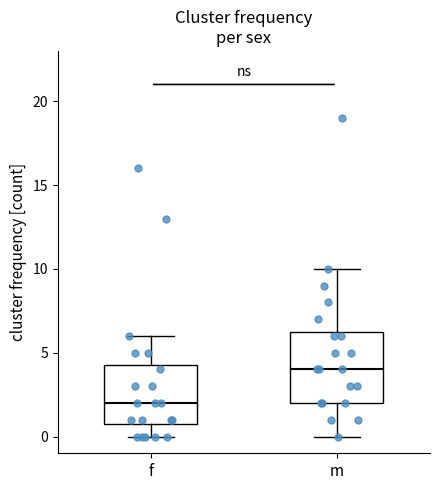

Reading left to right, transcribe this box plot: for each box, give where its median line is, the range the box spans, and where its two whiskers end, as read against the y-axis. The values are not printed on the chart, so give them approximately, as read against the axis.

f: median 2.0, box 1.0 to 4.5, whiskers 0.0 to 6.0
m: median 4.0, box 2.0 to 6.5, whiskers 0.0 to 10.0